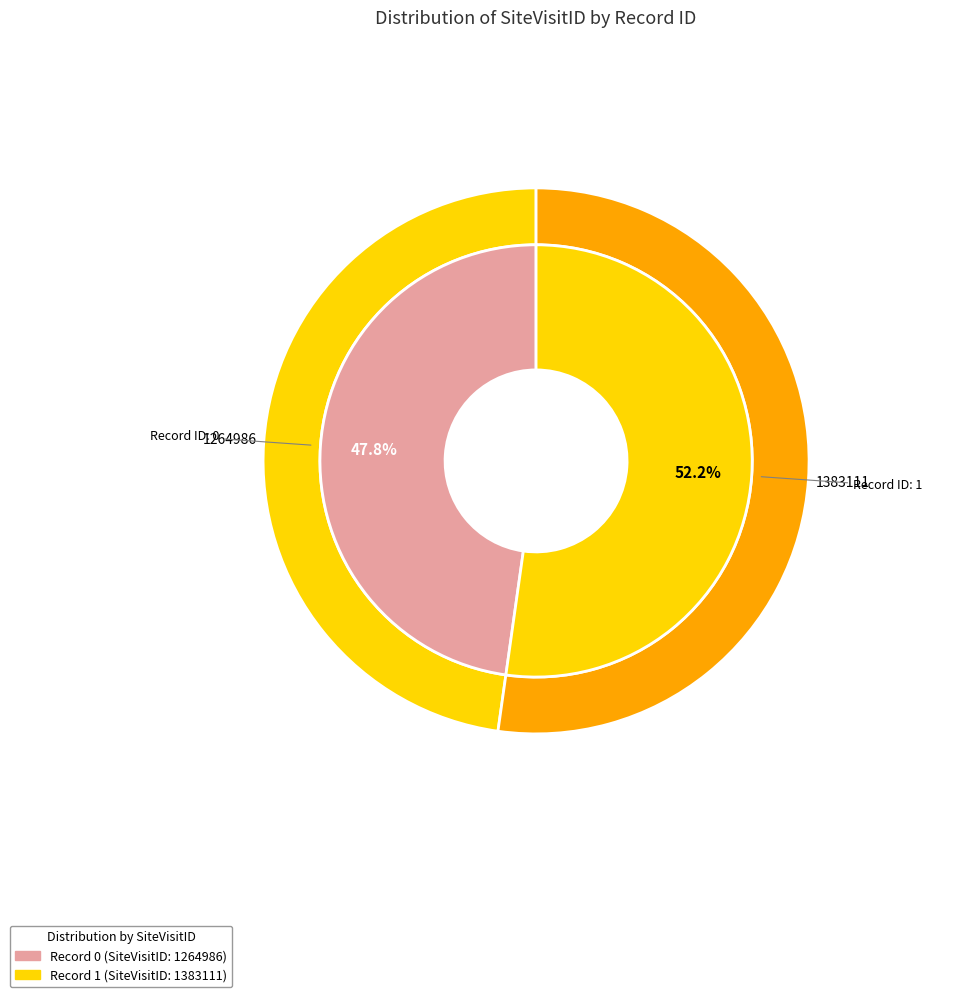

Approximately how many times larger is the value at 1 compared to 0?

1.1